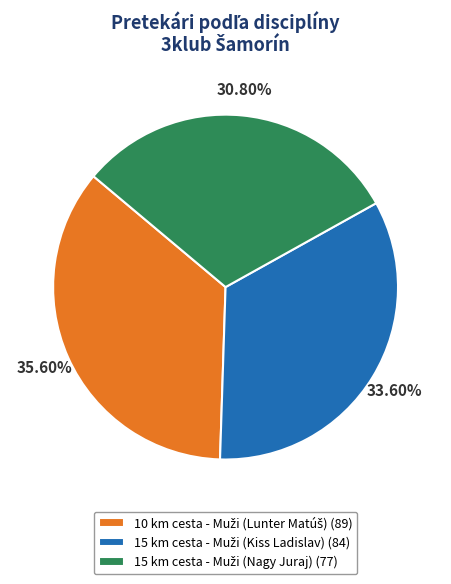

Is there a majority slice in this chart?

No